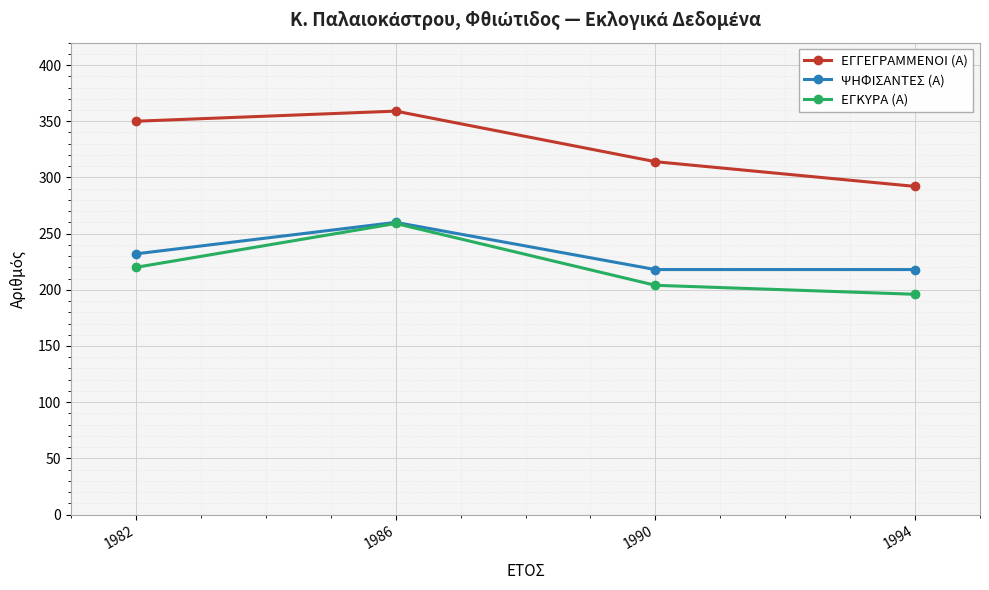

List the labels in order of ΕΓΓΕΓΡΑΜΜΕΝΟΙ (Α) value, smallest first.

1994, 1990, 1982, 1986